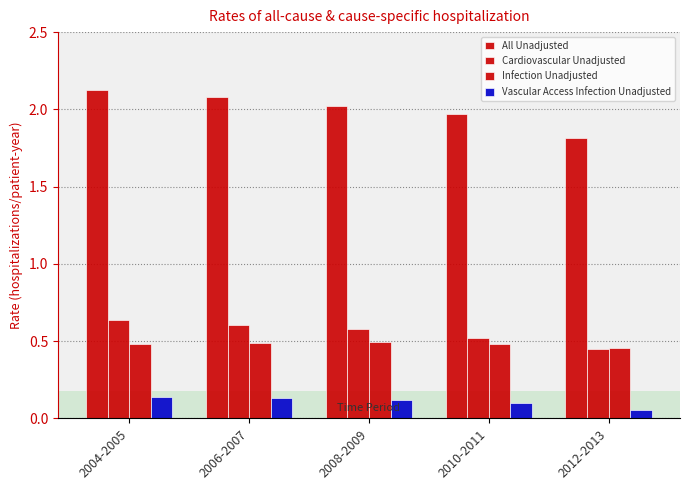

Are the bars horizontal?

No